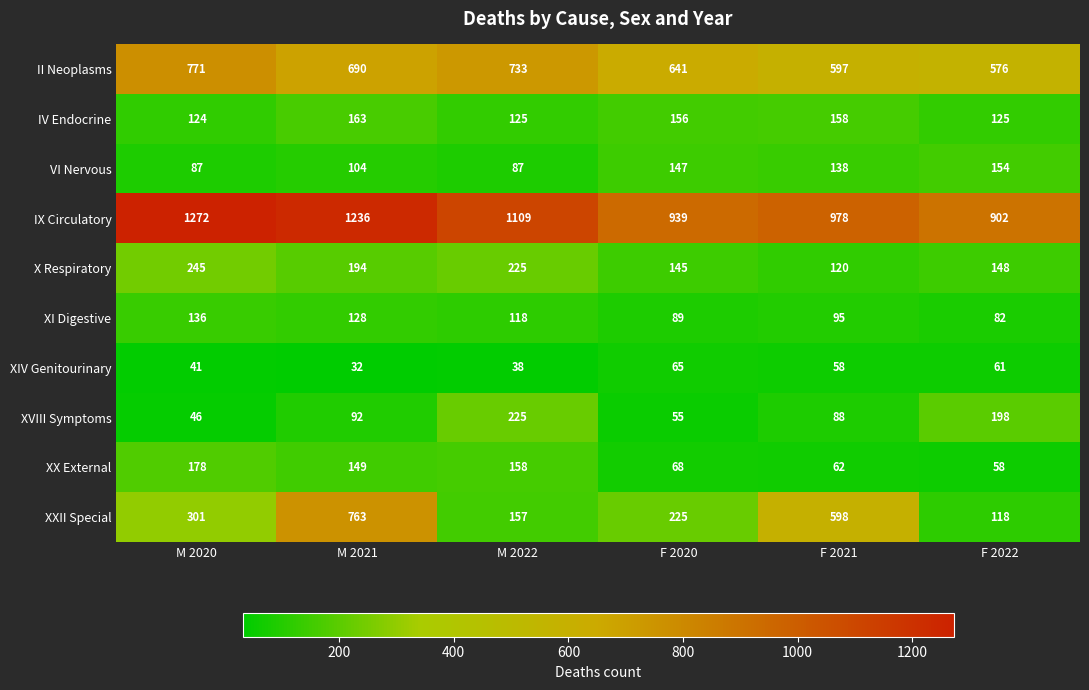

Is it true that XX External equals 158 at M 2022?

True